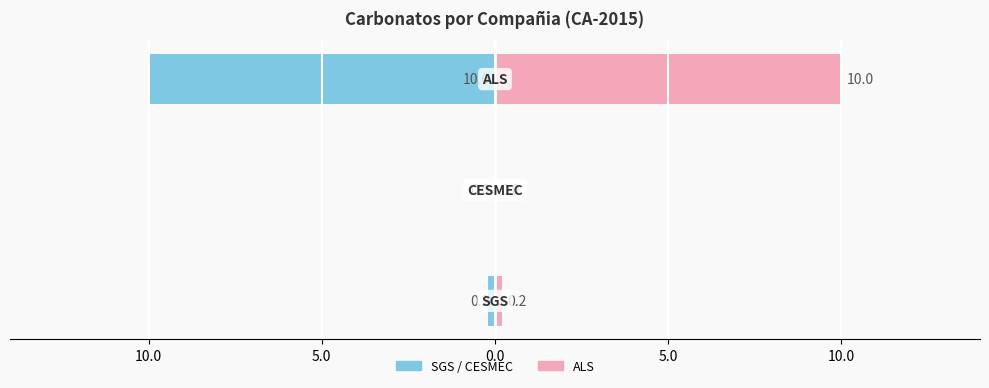

At 10.0, list the series in order from largest to smallest.

SGS / CESMEC, ALS